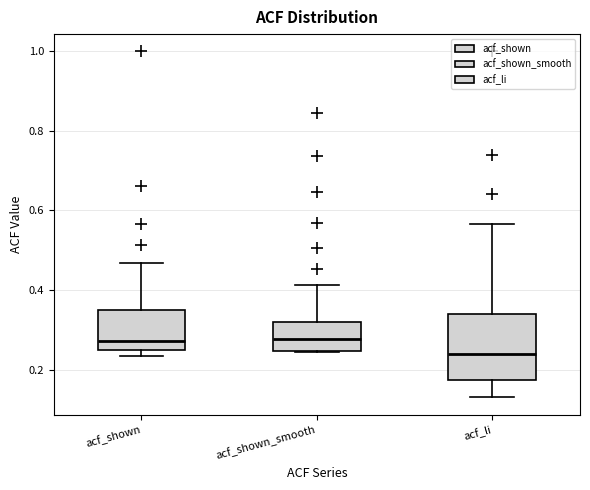

Where is the lower edge of the box for acf_shown on the y-axis? The values are not printed on the chart, so give them approximately, as read against the axis.

0.24